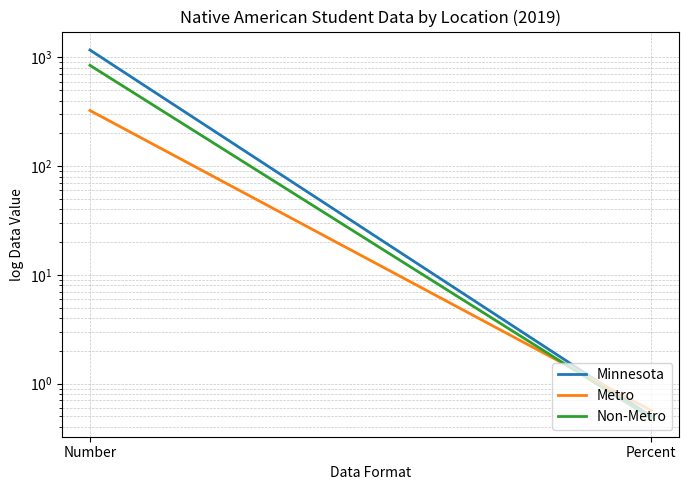

What is the difference between the highest and lowest values at Percent?

0.1